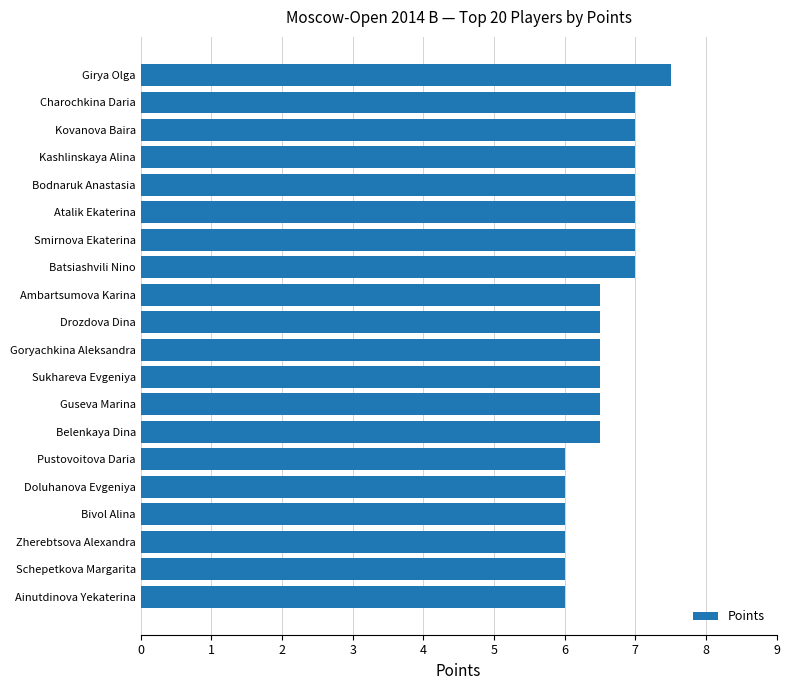

What is the sum of all values?

131.5